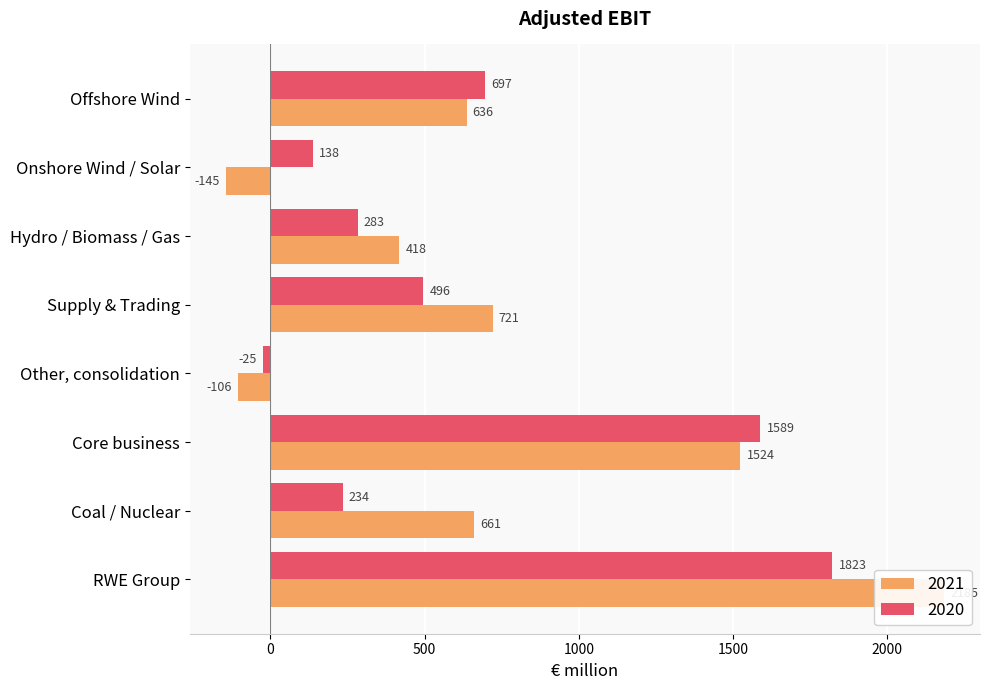

At which label is 2020 closest to 899?

Offshore Wind